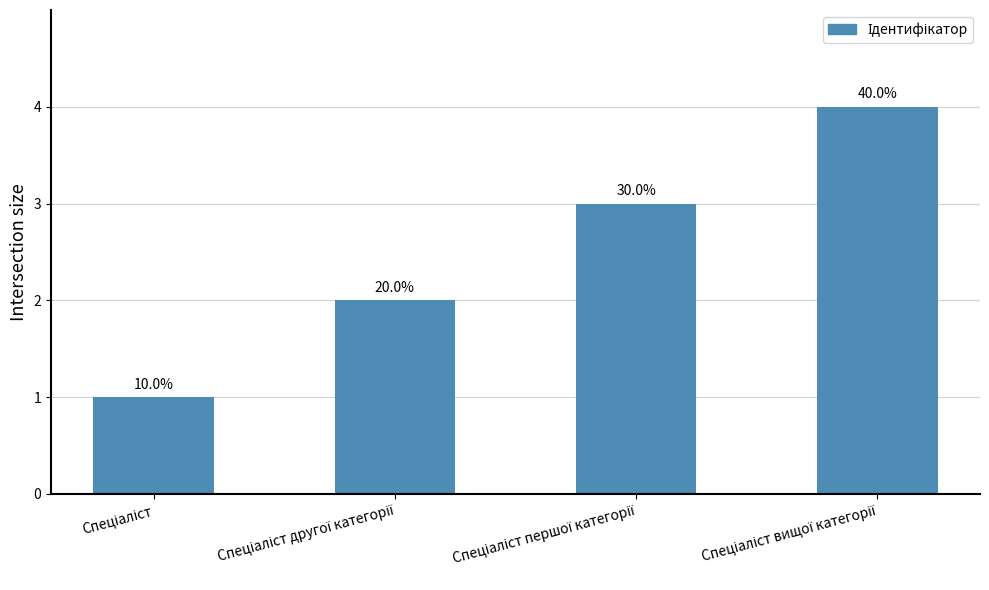

How many bars are there in total?

4